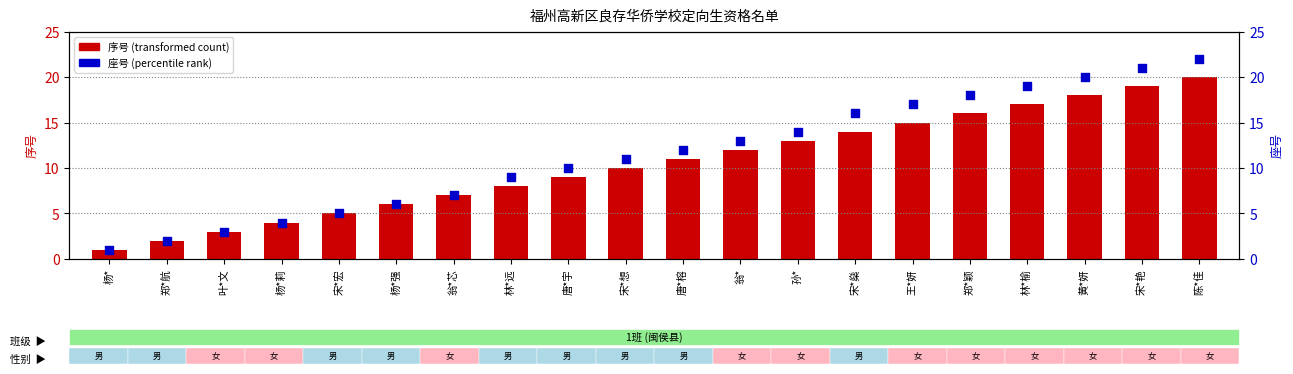

At how many categories does at least one series exceed 14?

7